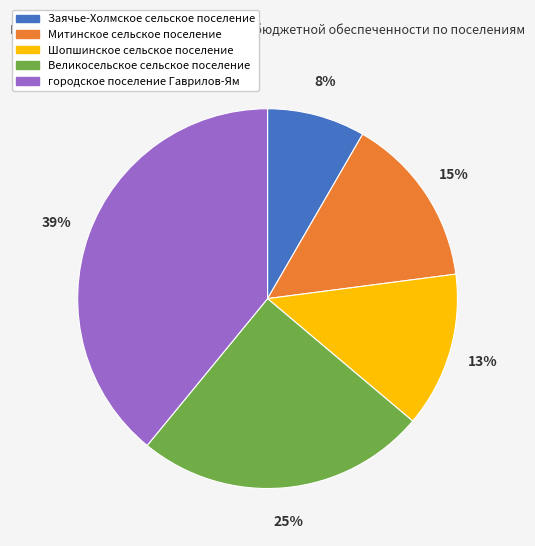

What is the smallest slice in the pie chart?

Заячье-Холмское сельское поселение